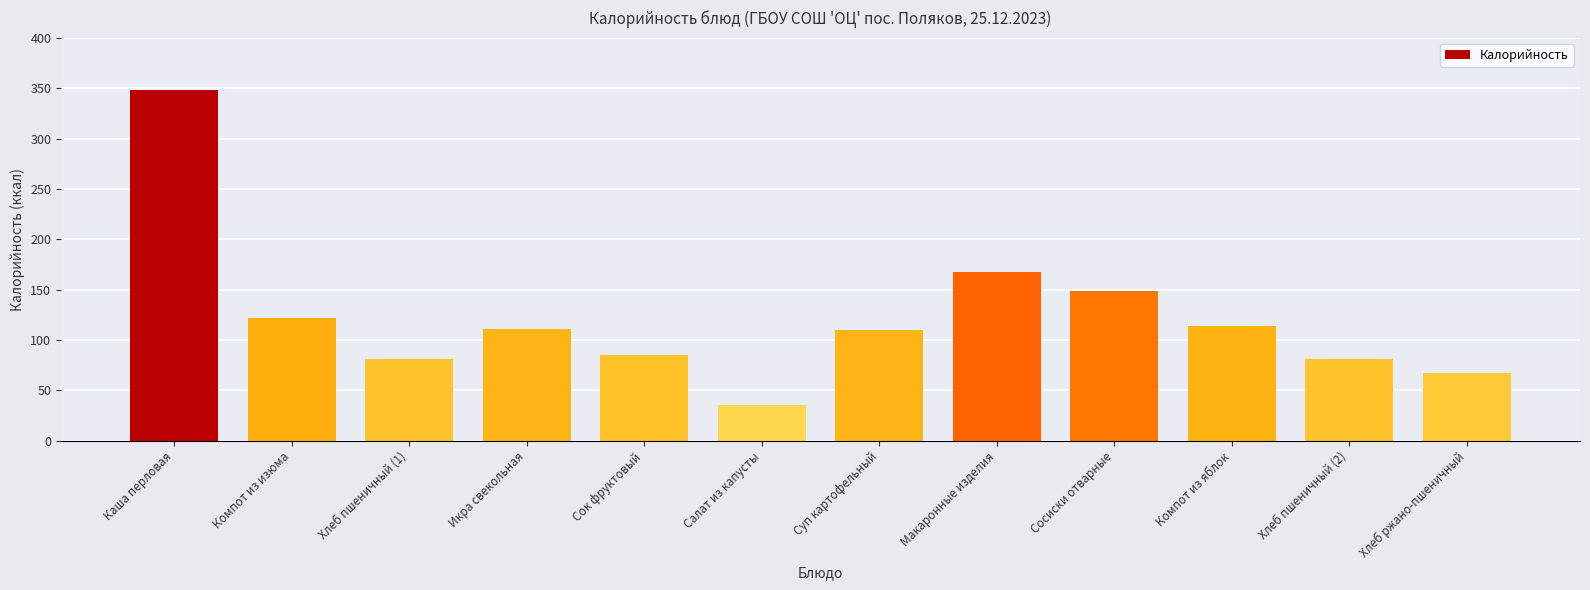

What is the difference between the maximum and second lowest values?

281